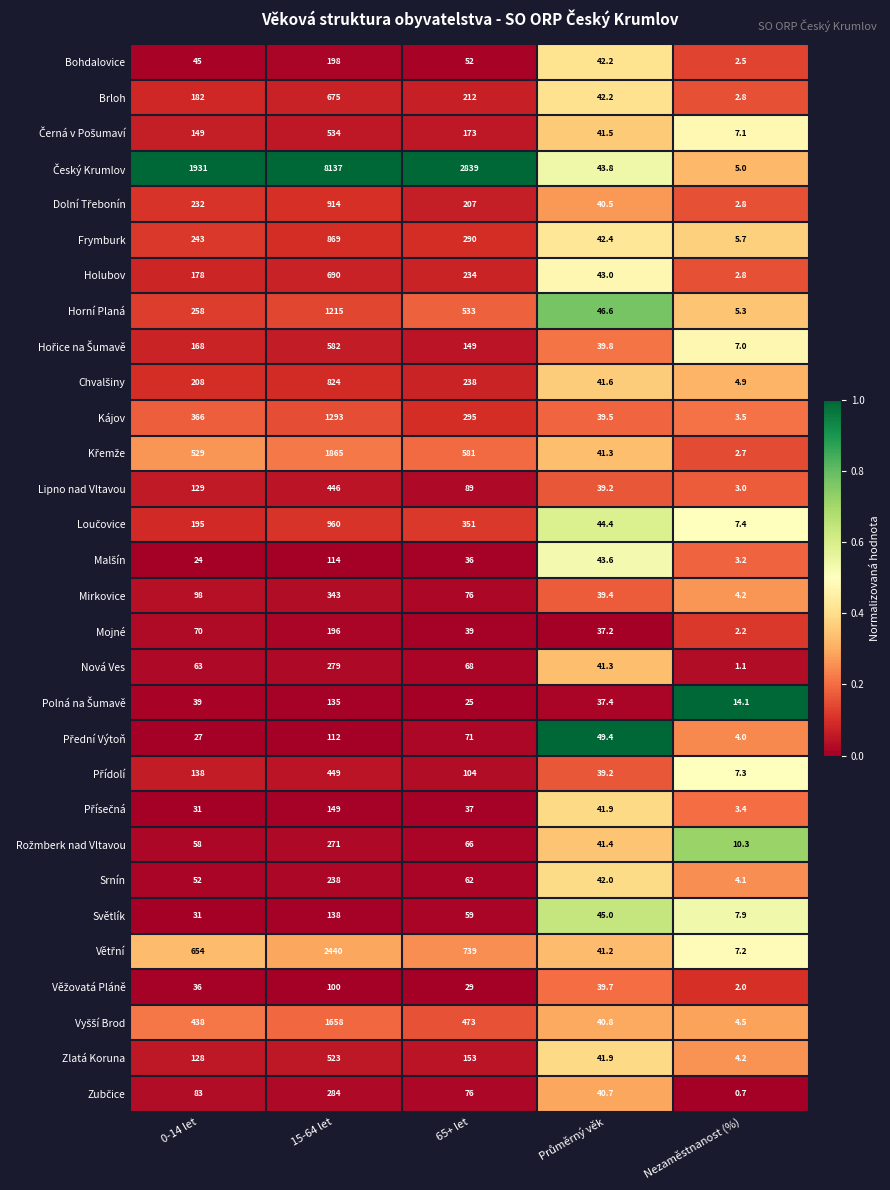

What is the difference between the highest and lowest values at 0-14 let?

1907.0